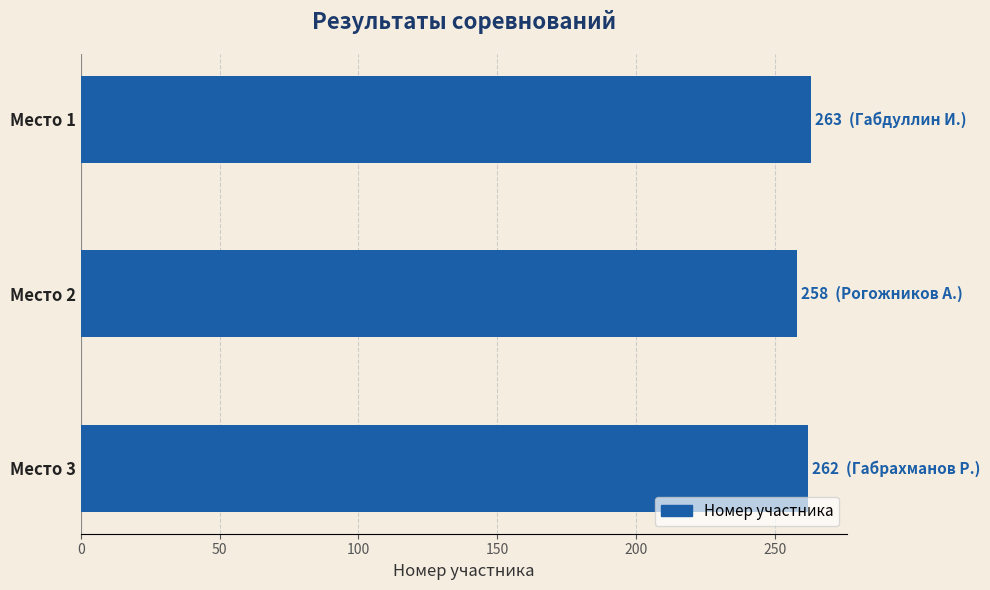

What is the difference between the maximum and second lowest values?

1